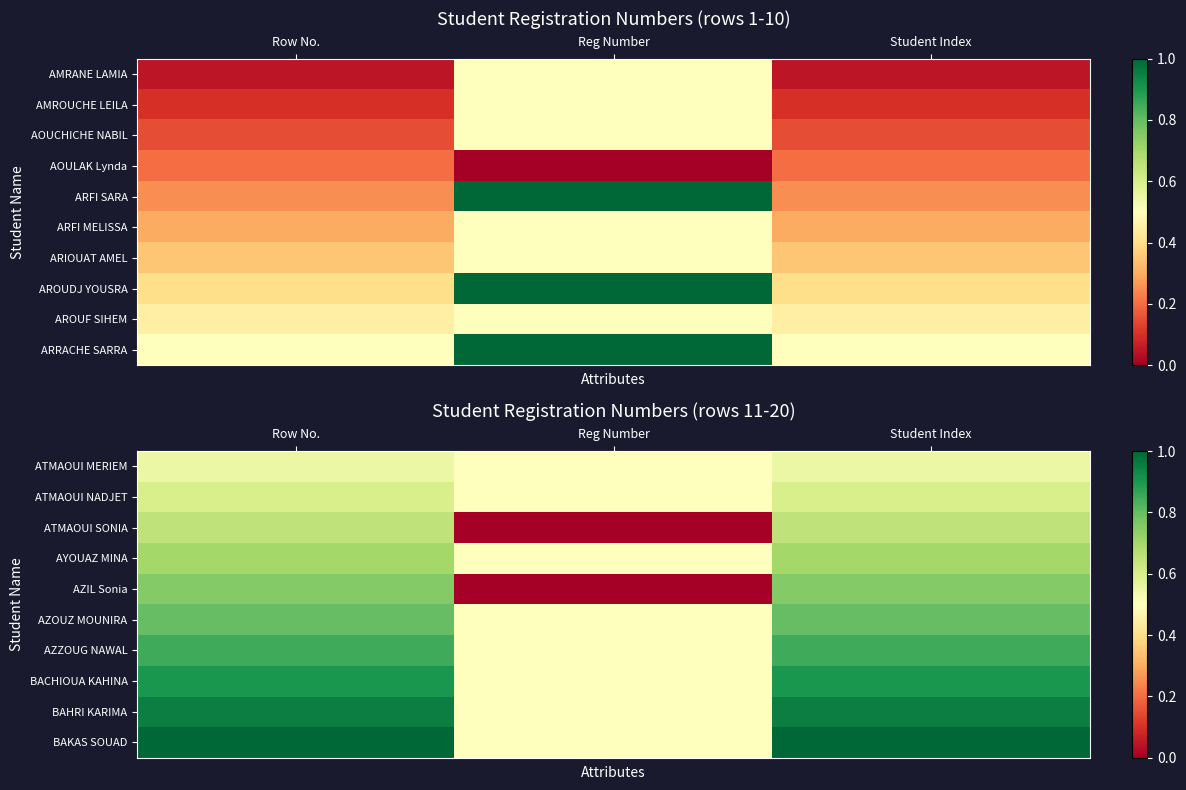

How many data points does each series have?

3